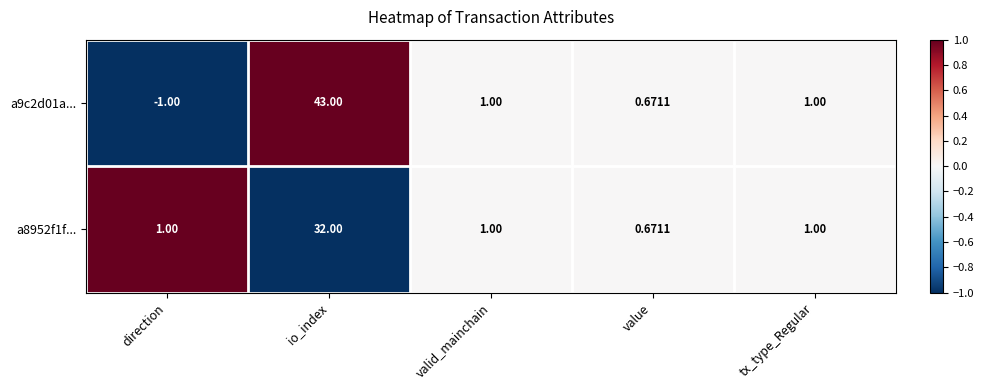

Which category has the lowest value in the a8952f1f... series?

value